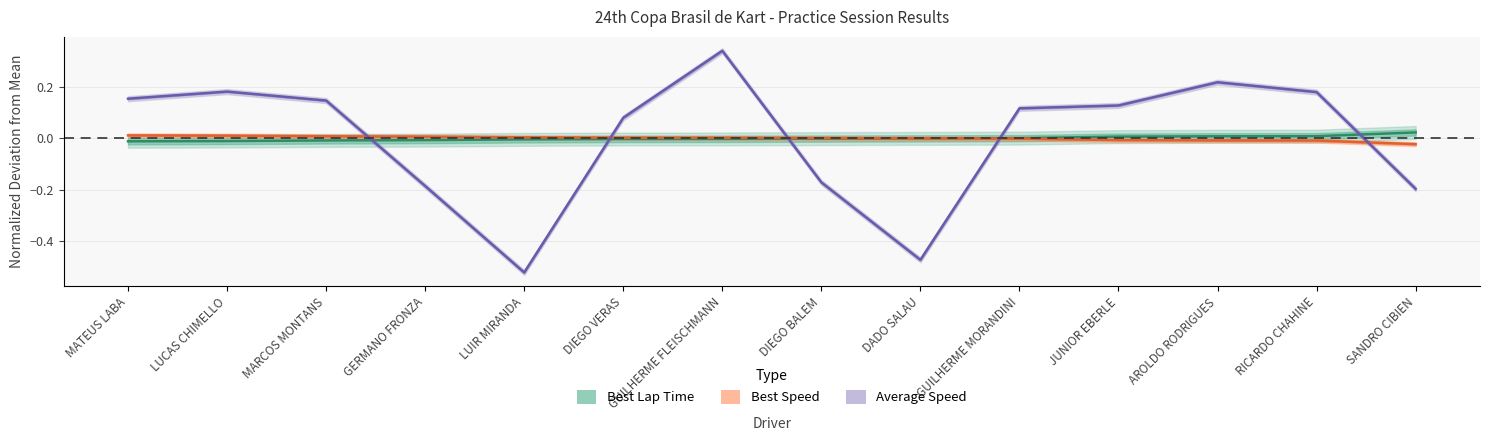

What is the spread (max minus min) of values at LUCAS CHIMELLO?

0.2